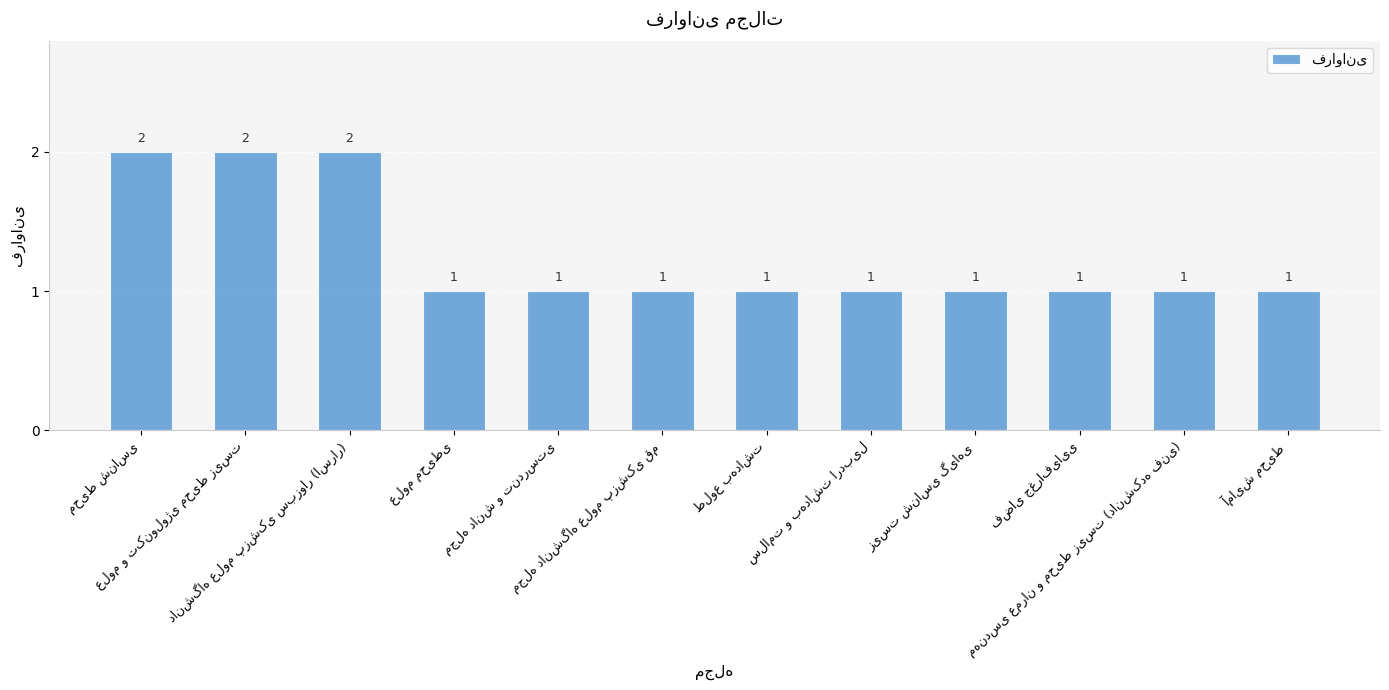

What is the sum of all values?

15